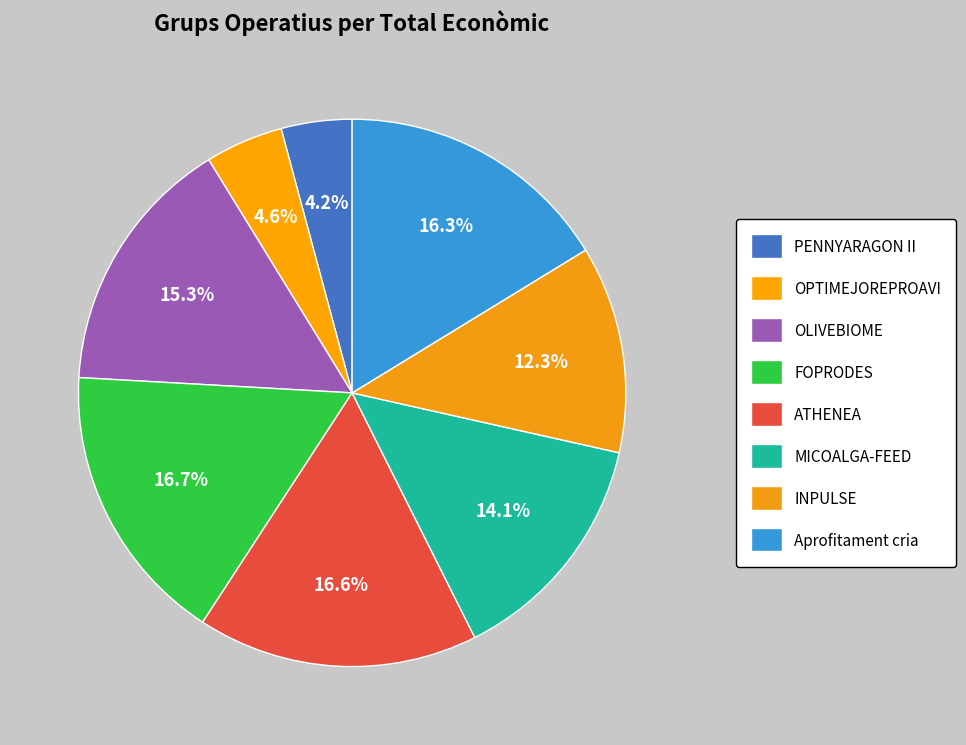

How many slices are in this pie chart?

8